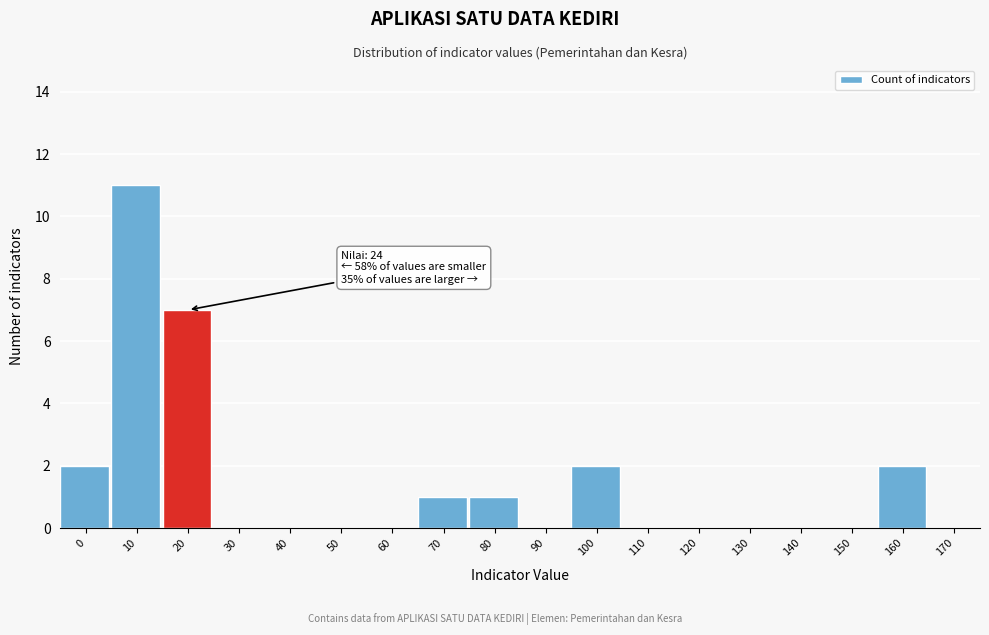

Reading left to right, list all the values displayed in this chart.

0=2	10=11	20=7	30=0	40=0	50=0	60=0	70=1	80=1	90=0	100=2	110=0	120=0	130=0	140=0	150=0	160=2	170=0